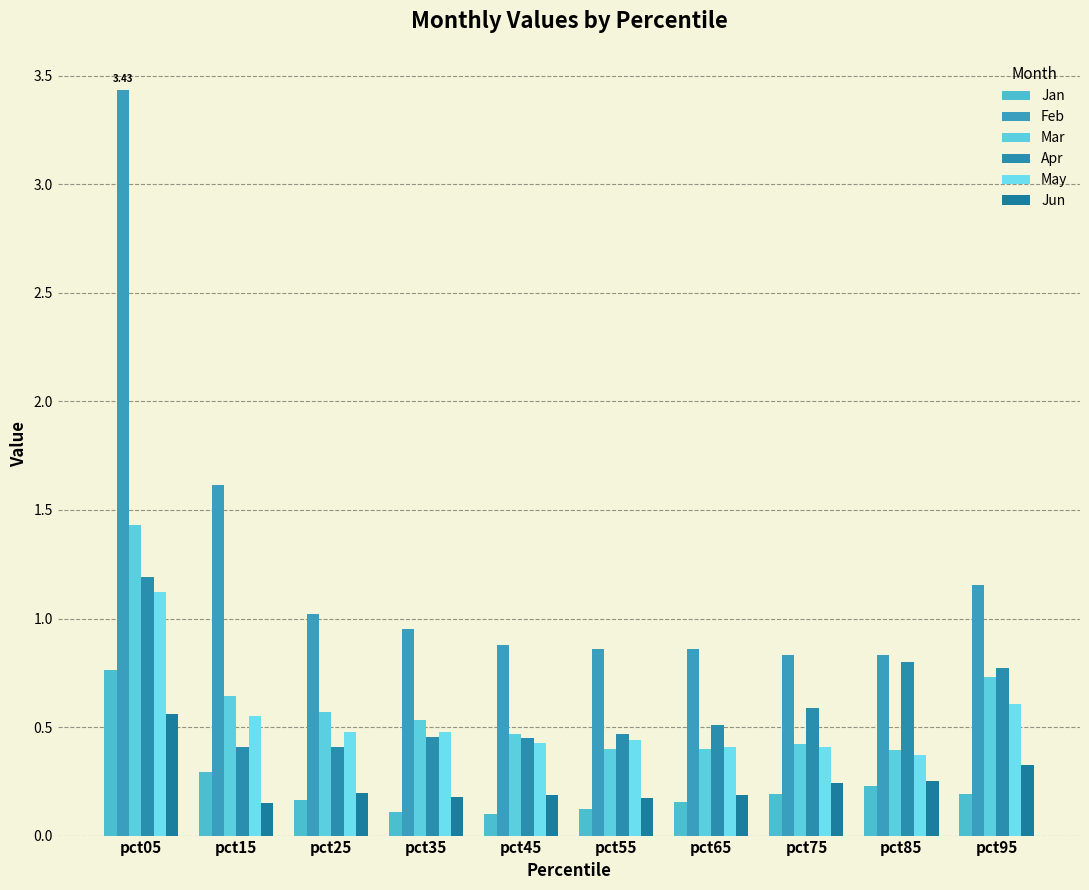

What is the average value of the Mar series?

0.6